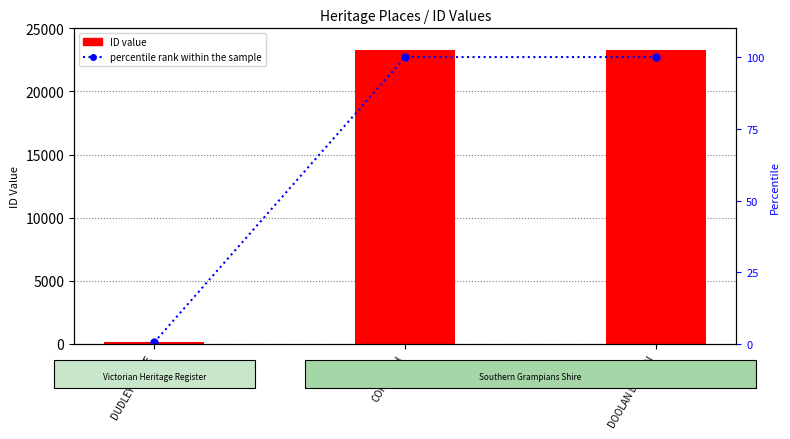

Reading right to left, what are all the values shown in this chart?

ID value: 23313.0	23312.0	146.0
percentile rank within the sample: 100.0	100.0	0.6